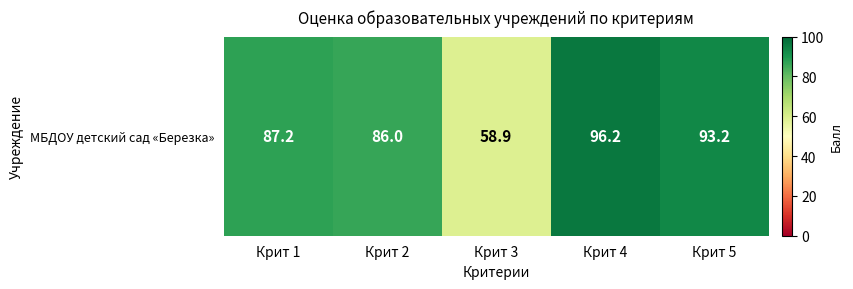

Reading left to right, extract all data points from this chart.

87.2	86.0	58.9	96.2	93.2